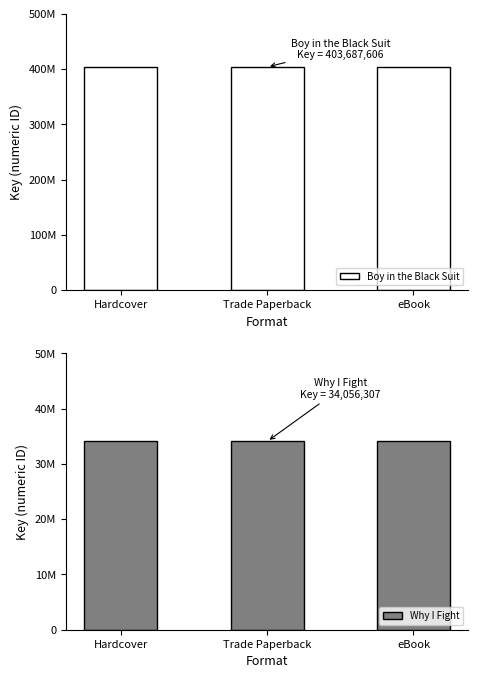

What is the value of the Boy in the Black Suit bar at the 2nd from the left?

403687606